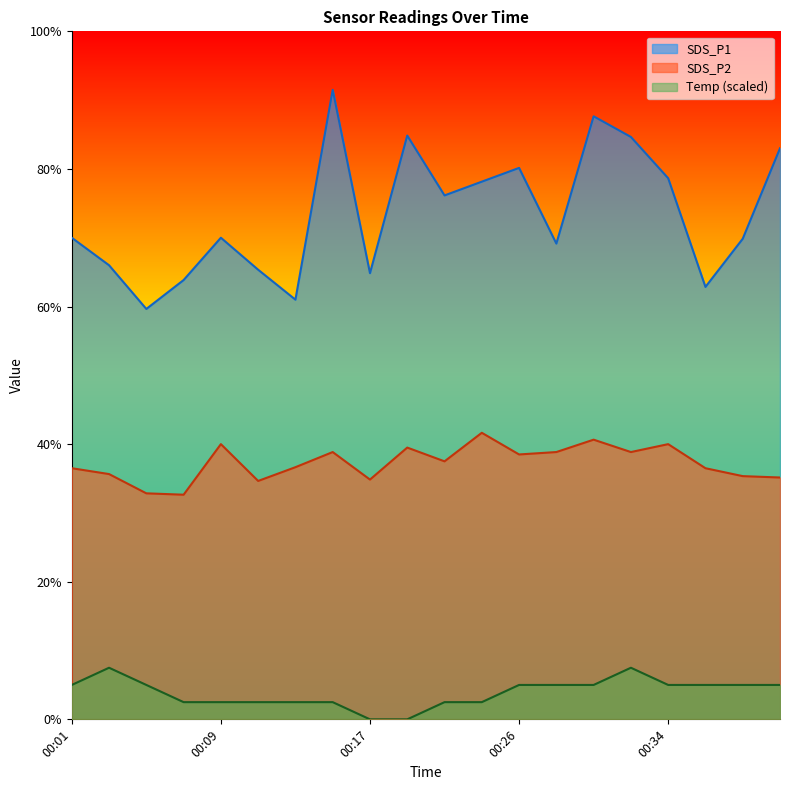

The SDS_P2 series shows 7.5 at 00:22. True or false?

True